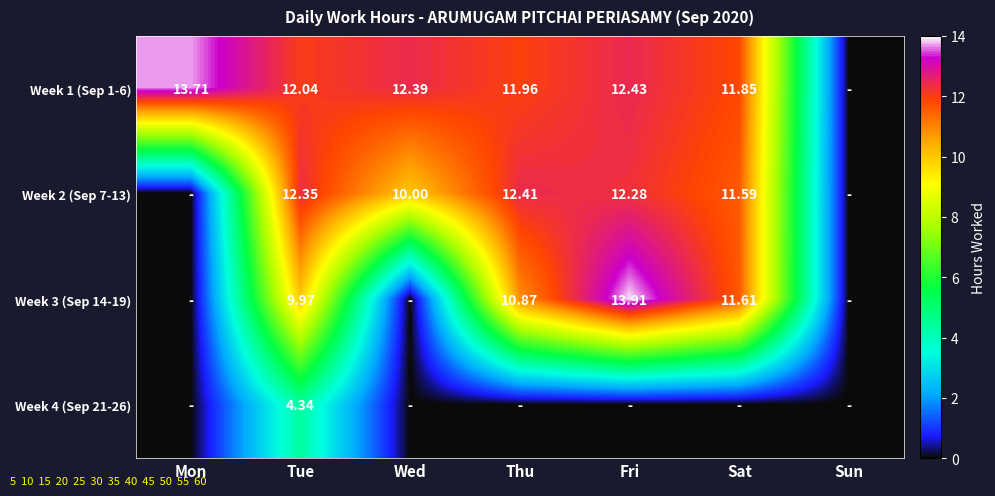

What is the maximum value for Week 2 (Sep 7-13)?

12.4